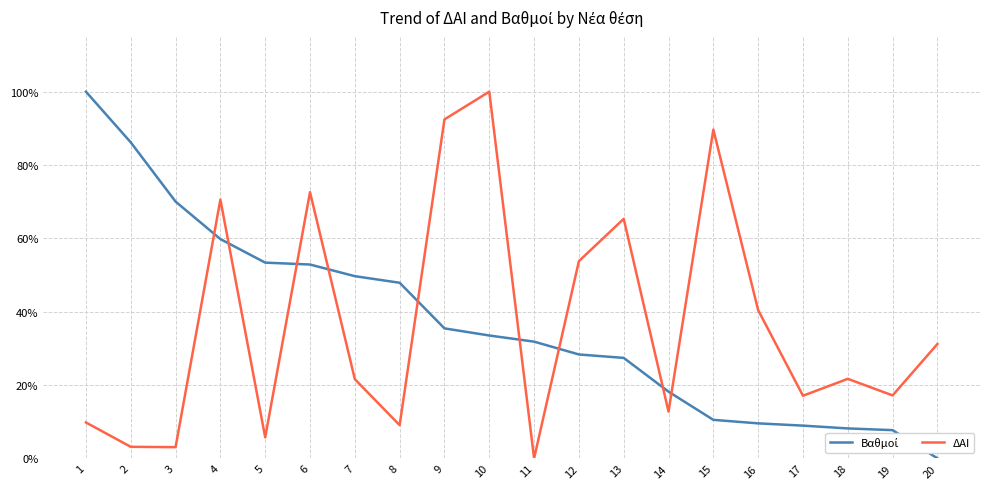

True or false: ΔΑΙ has more than 2 points higher than both neighbors.

True